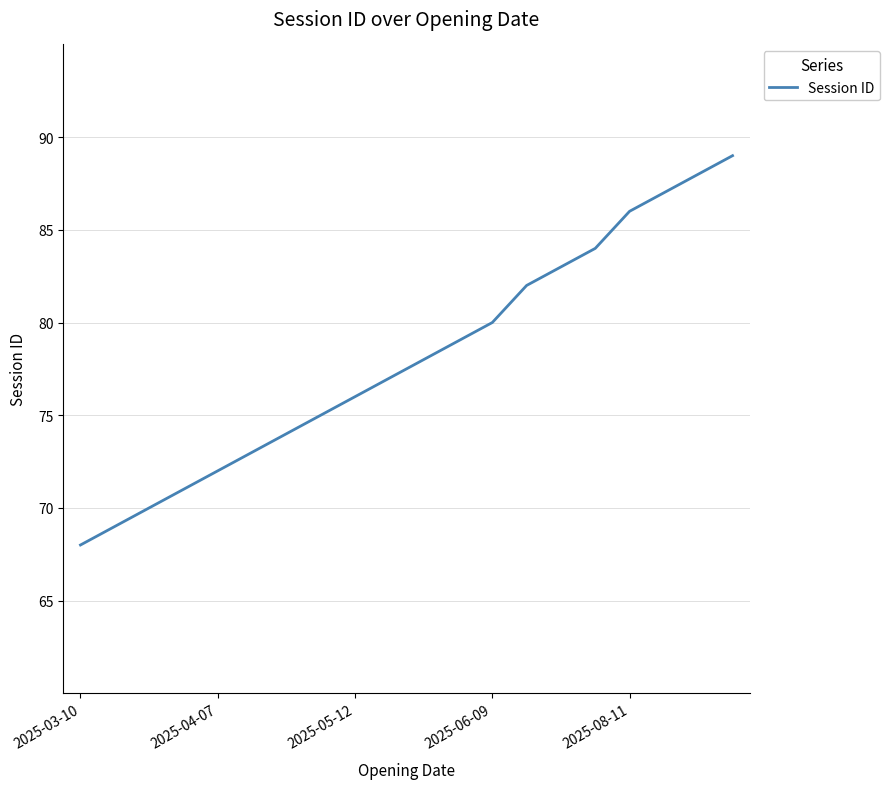

True or false: there are more than 1 points higher than both neighbors.

False